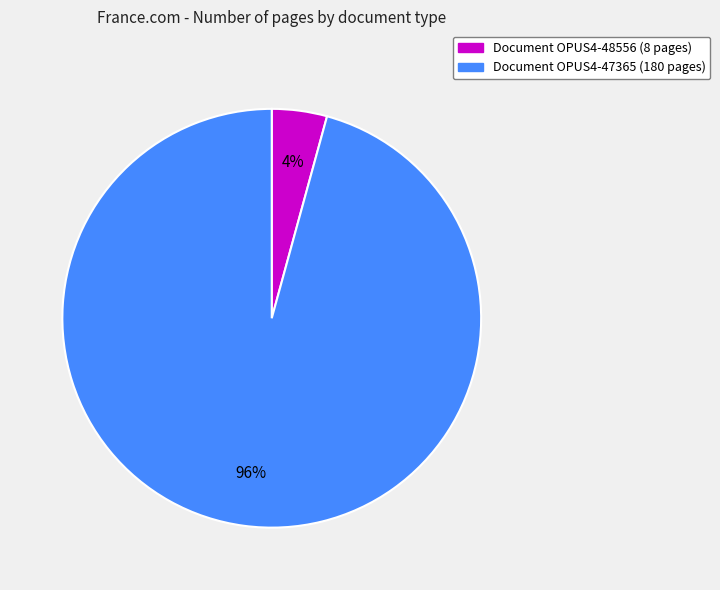

To the nearest percent, what is the average slice percentage?

50%